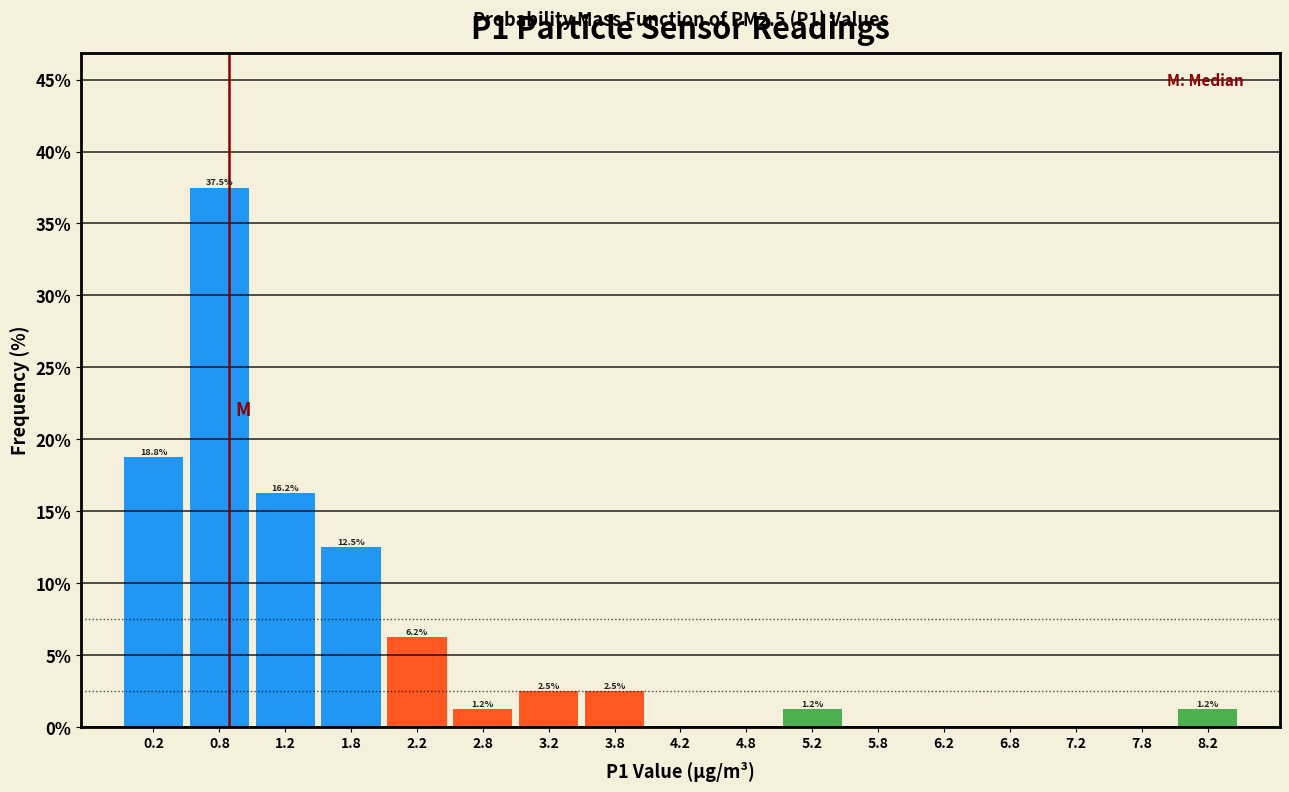

Which range on the x-axis has the tallest bar?

0.5 to 1.0